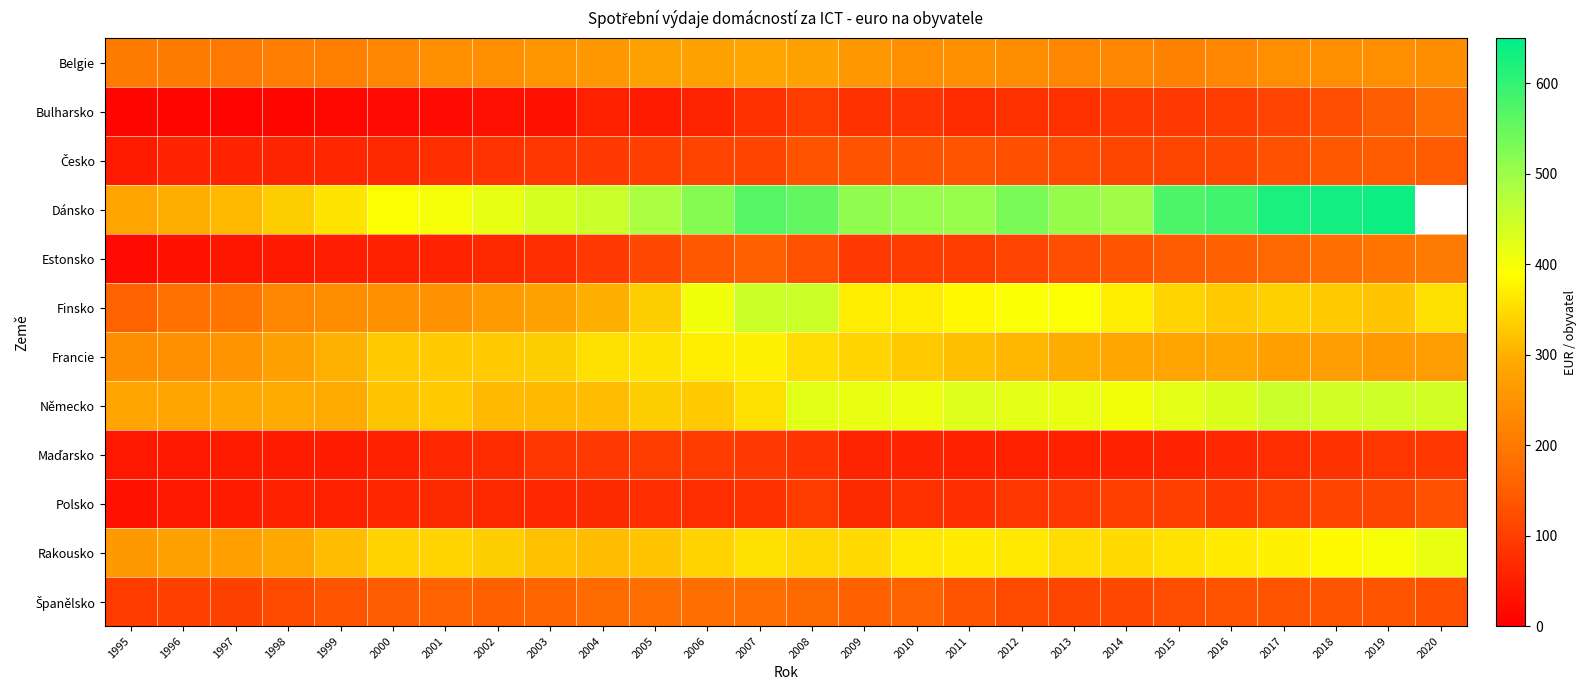

Count the number of data series in this chart.

12